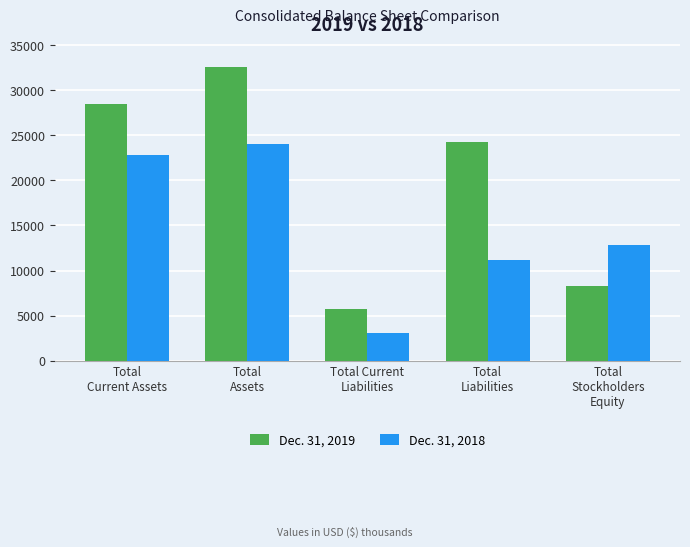

What is the label of the 4th bar from the right?

Total
Assets